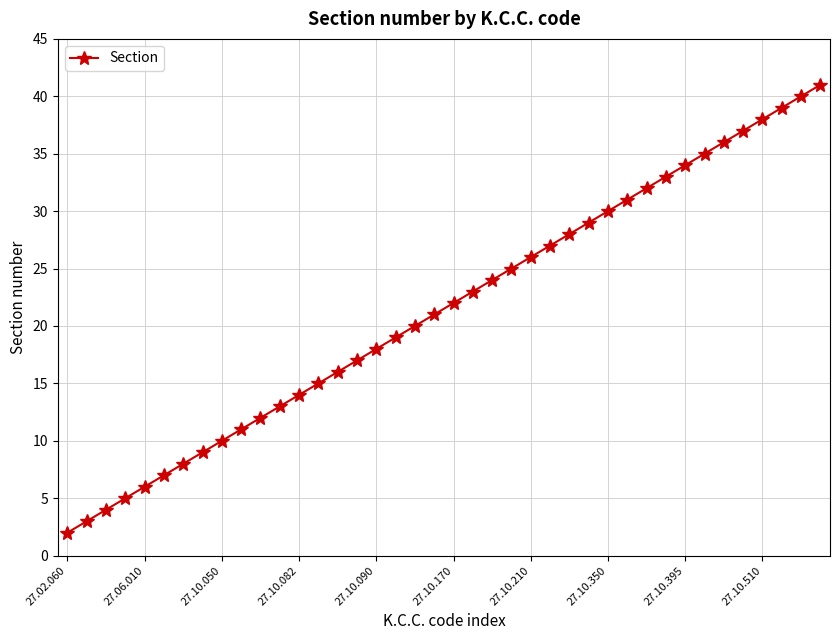

How many data points does each series have?

40